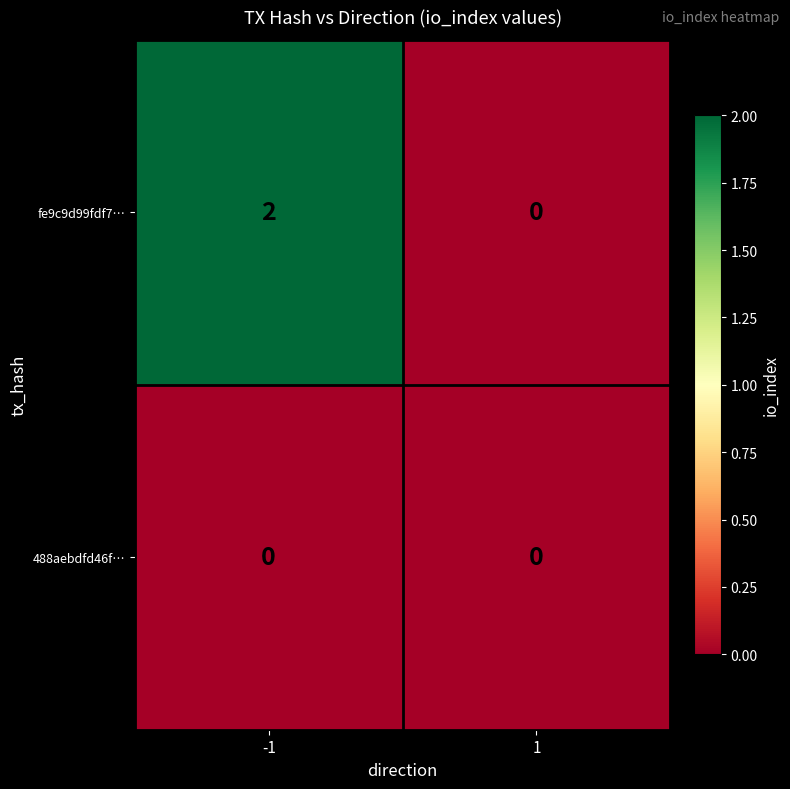

True or false: 488aebdfd46f… has a value of 0 at -1.

True